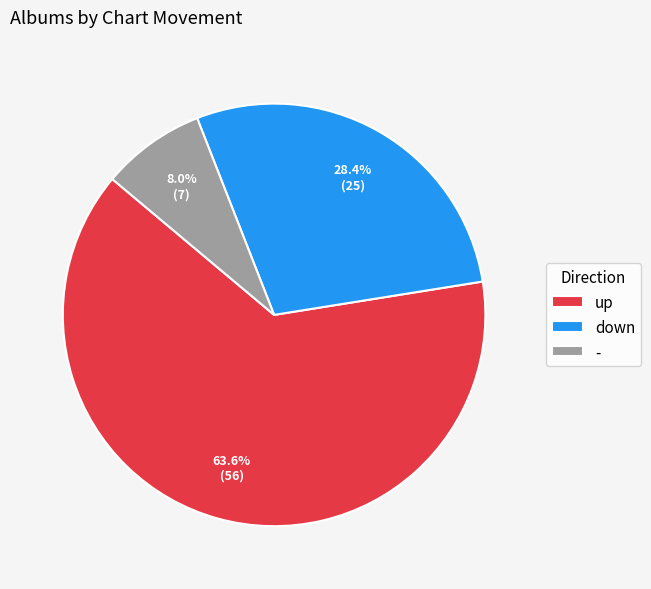

Which slice is the largest?

up